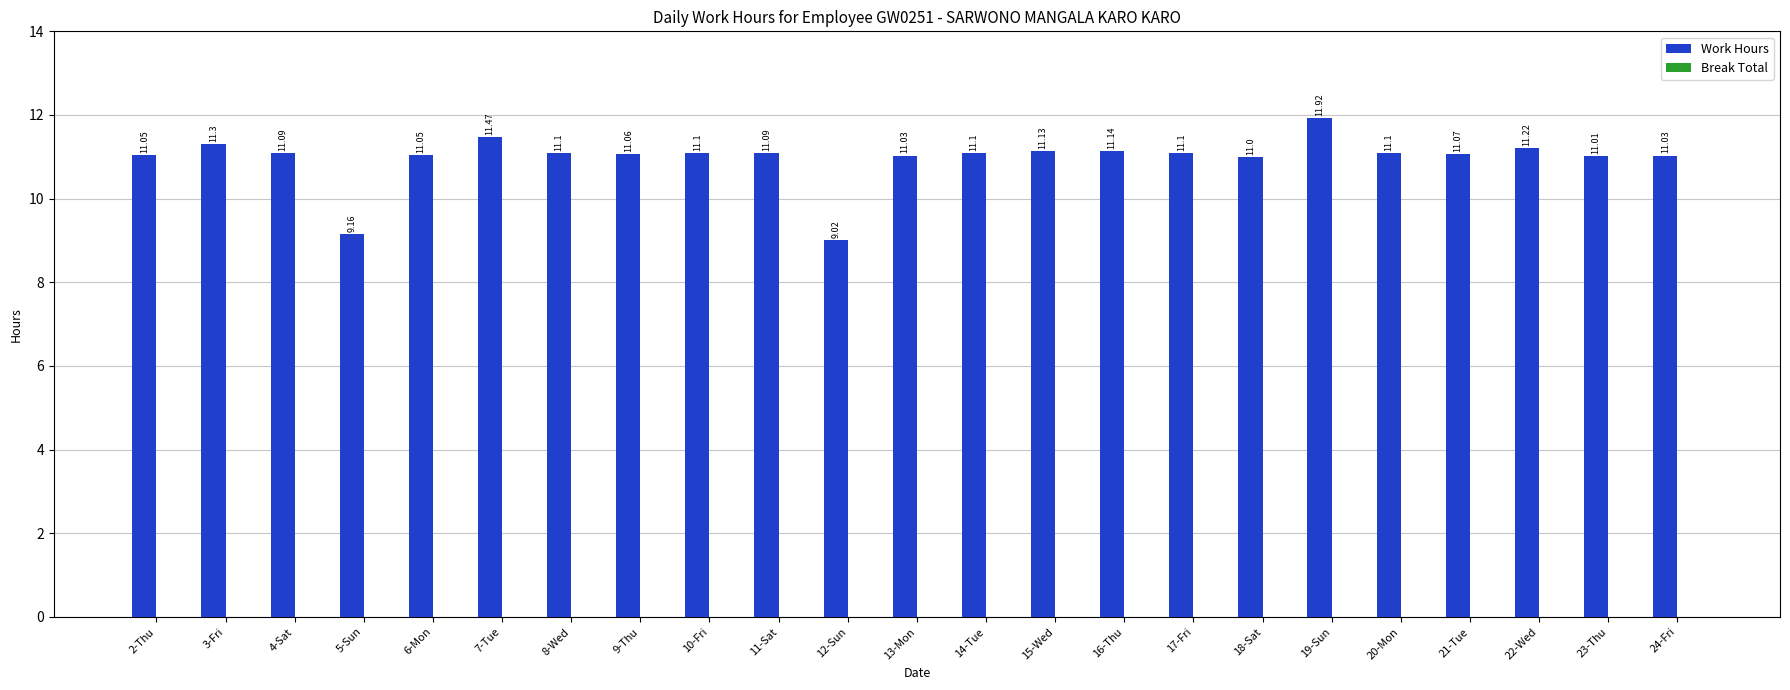

Approximately how many times larger is the value at 19-Sun compared to 23-Thu?

1.1